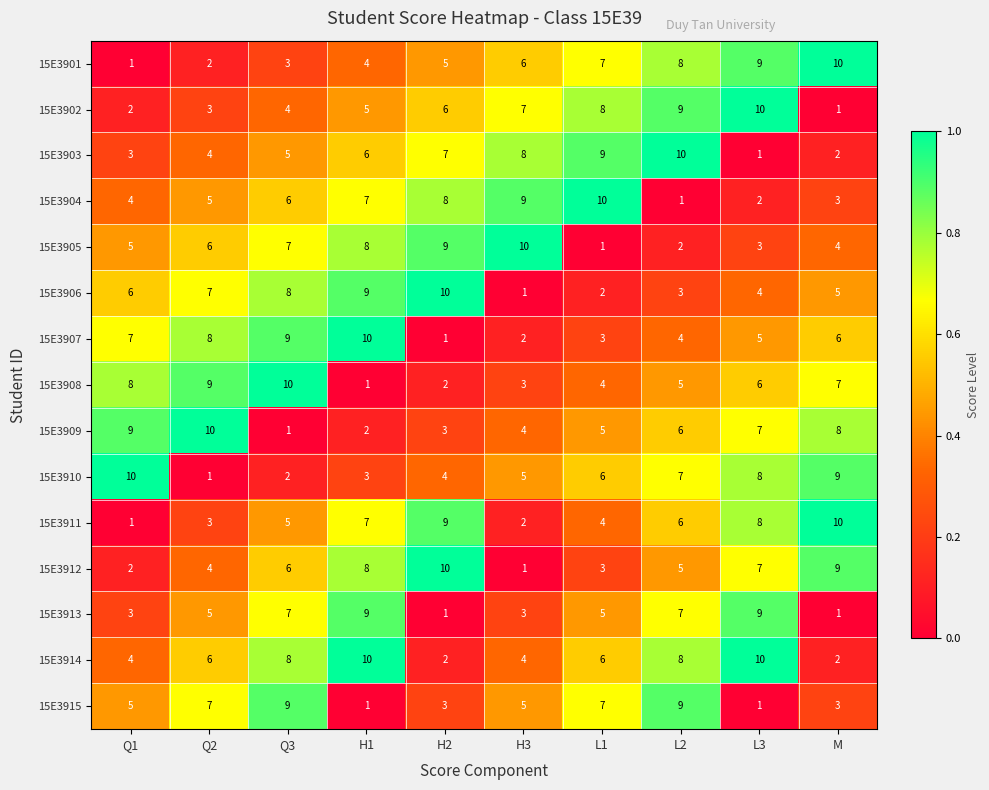

What is the sum of all 15E3906 values?

55